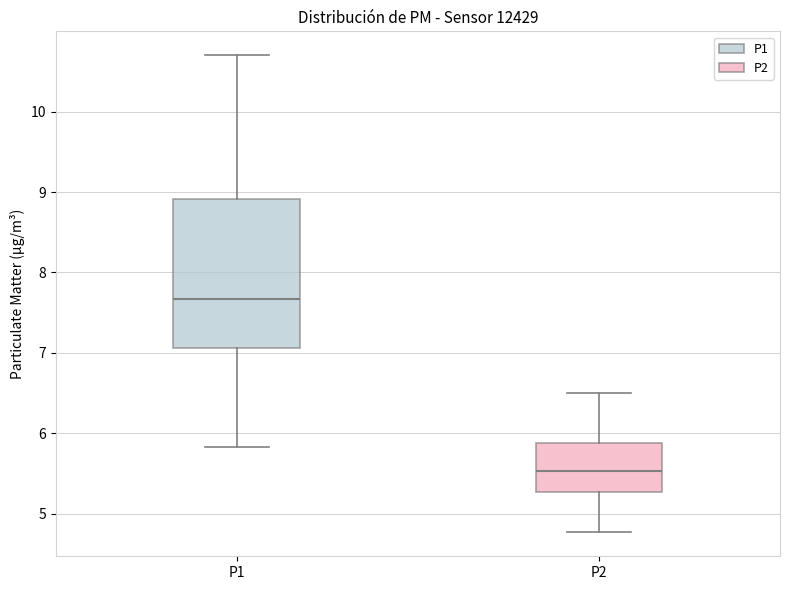

Reading left to right, transcribe this box plot: for each box, give where its median line is, the range the box spans, and where its two whiskers end, as read against the y-axis. The values are not printed on the chart, so give them approximately, as read against the axis.

P1: median 7.7, box 7.1 to 8.9, whiskers 5.8 to 10.7
P2: median 5.5, box 5.3 to 5.9, whiskers 4.8 to 6.5